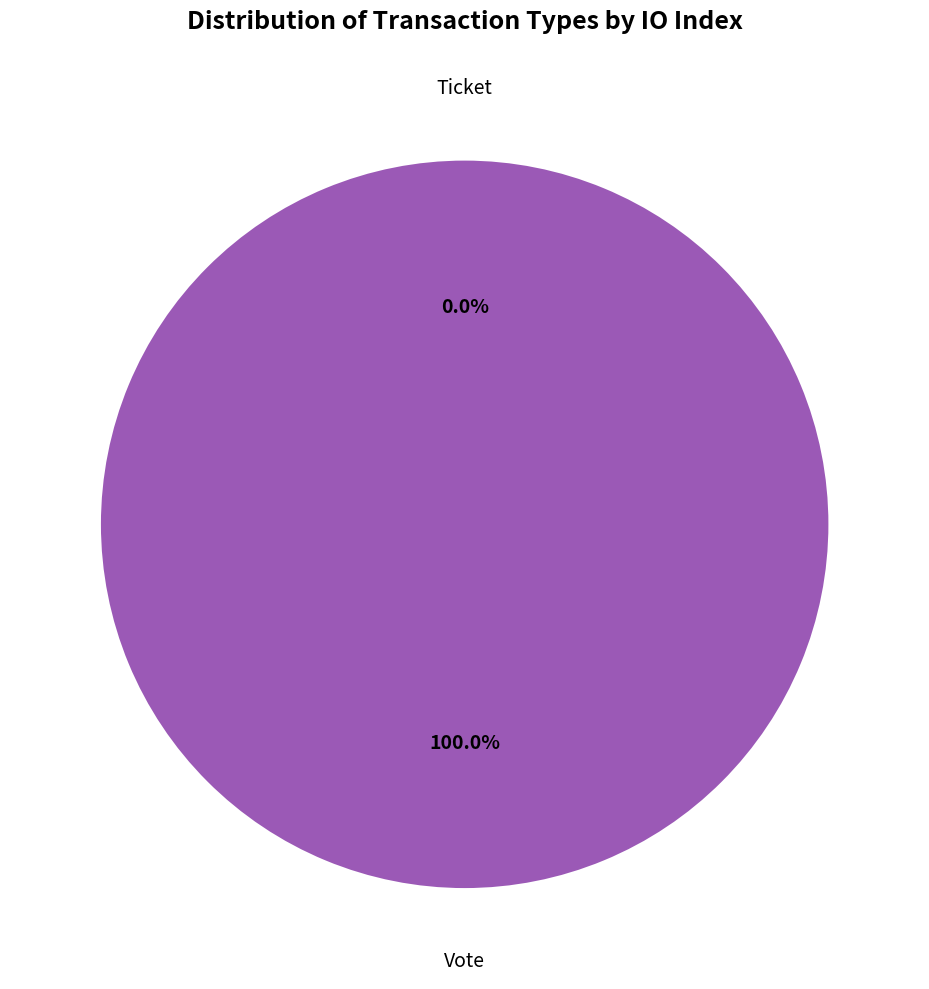

How many slices are in this pie chart?

2